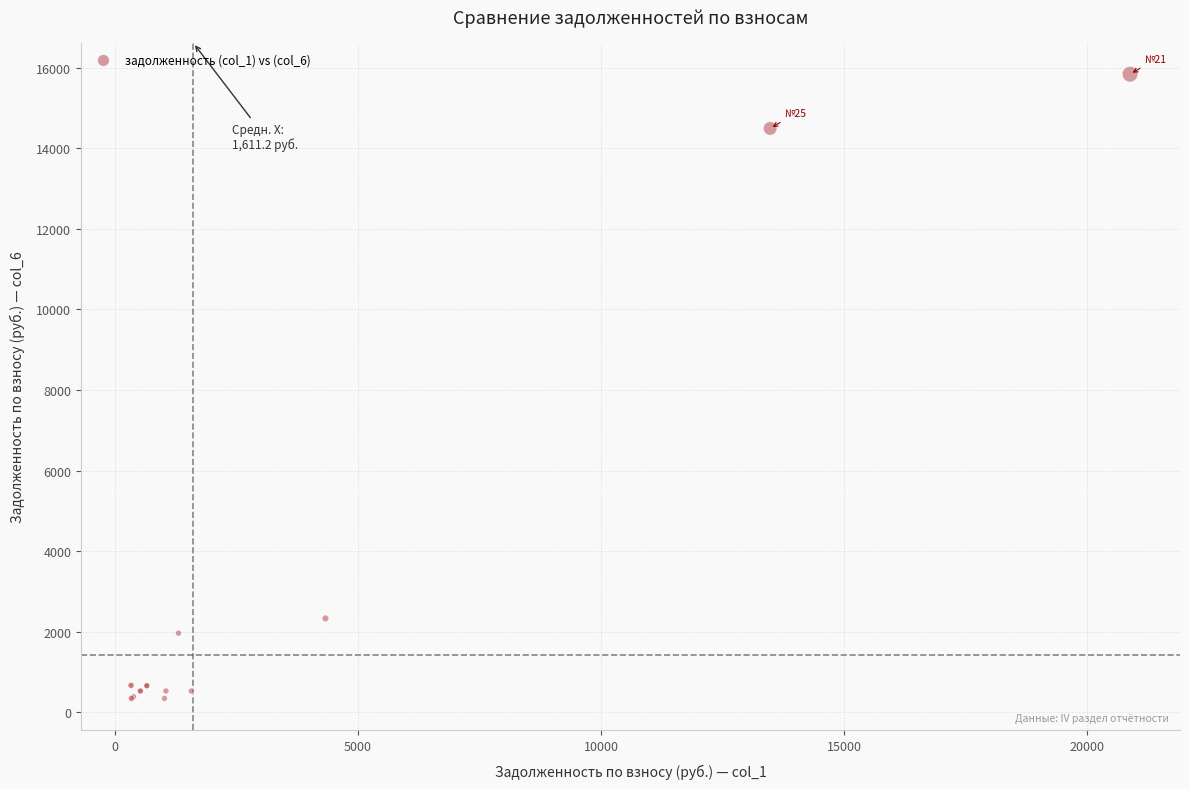

What Y value in the scatter plot is closest to 8088?

2326.5